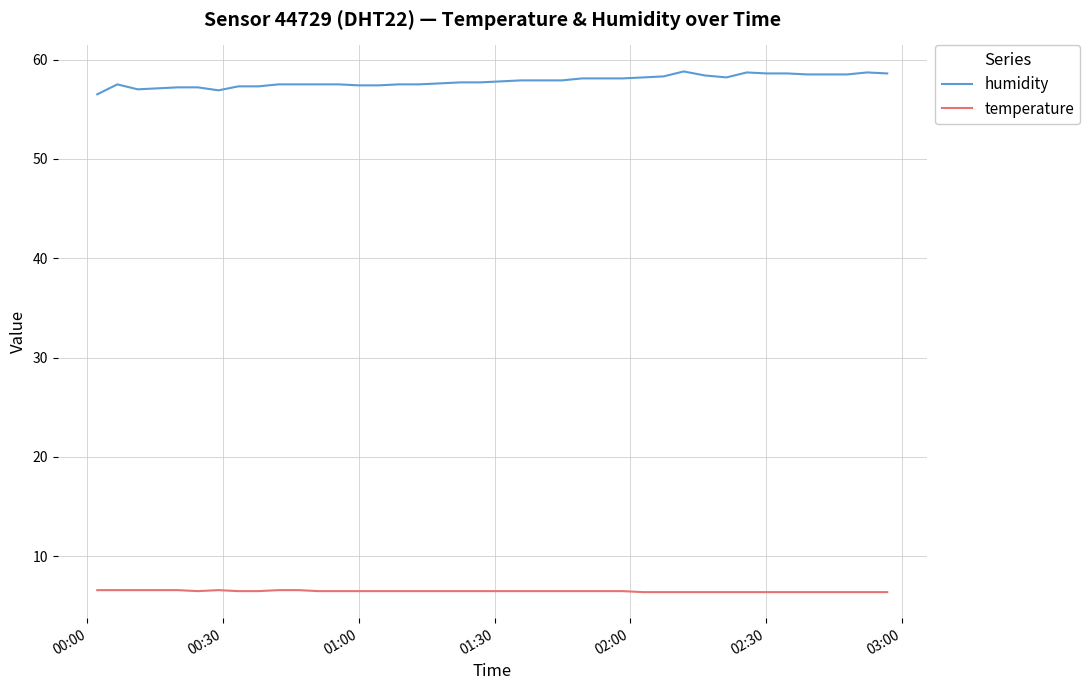

Which series has the largest range (max minus min)?

humidity